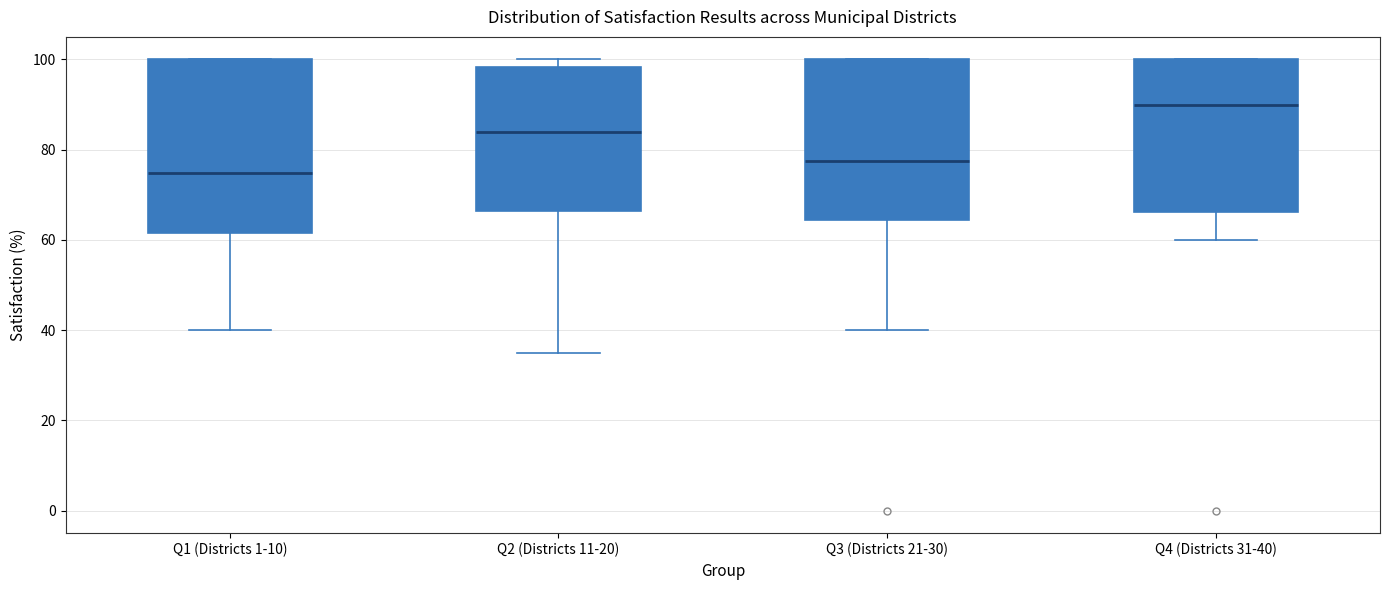

Where is the lower edge of the box for Q4 (Districts 31-40) on the y-axis? The values are not printed on the chart, so give them approximately, as read against the axis.

66